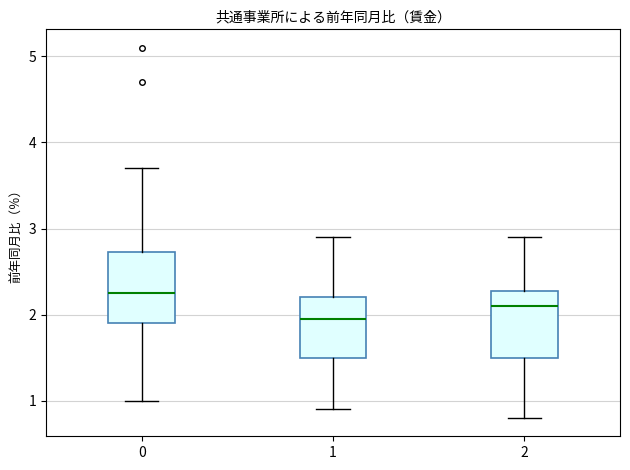

Reading left to right, transcribe this box plot: for each box, give where its median line is, the range the box spans, and where its two whiskers end, as read against the y-axis. The values are not printed on the chart, so give them approximately, as read against the axis.

0: median 2.3, box 1.9 to 2.7, whiskers 1.0 to 3.7
1: median 2.0, box 1.5 to 2.2, whiskers 0.9 to 2.9
2: median 2.1, box 1.5 to 2.3, whiskers 0.8 to 2.9